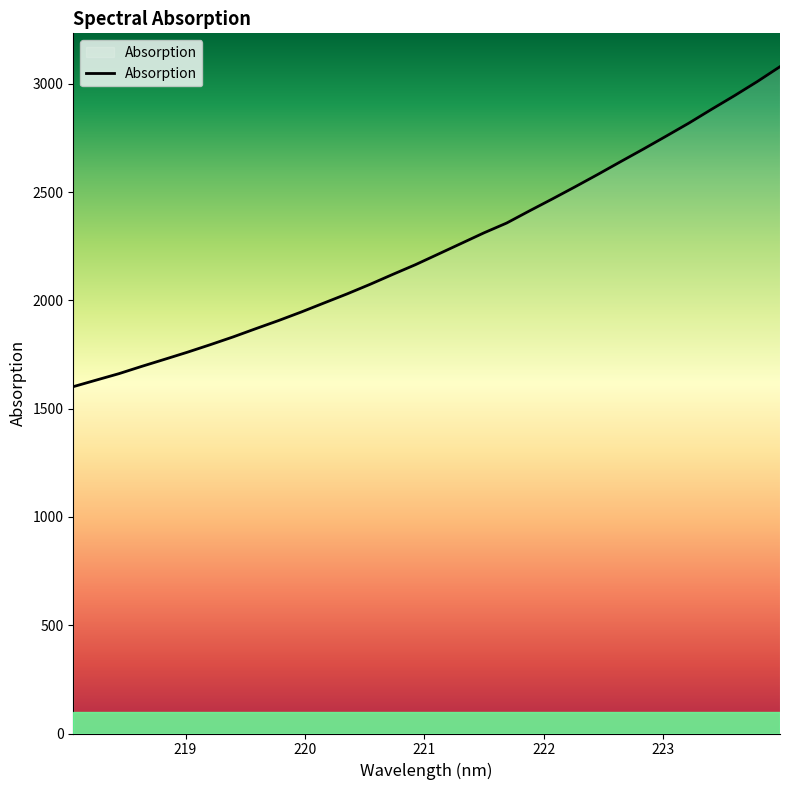

What is the smallest value displayed?

1601.4